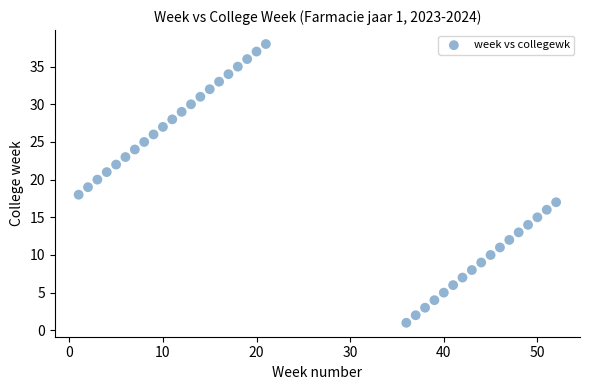

What is the range of Y values (max minus min)?

37